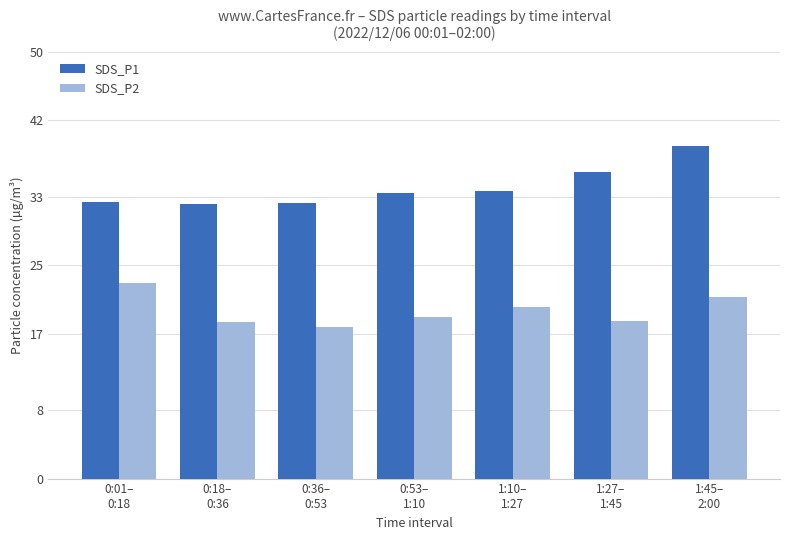

What is the difference between the maximum and minimum values in the SDS_P1 series?

6.8